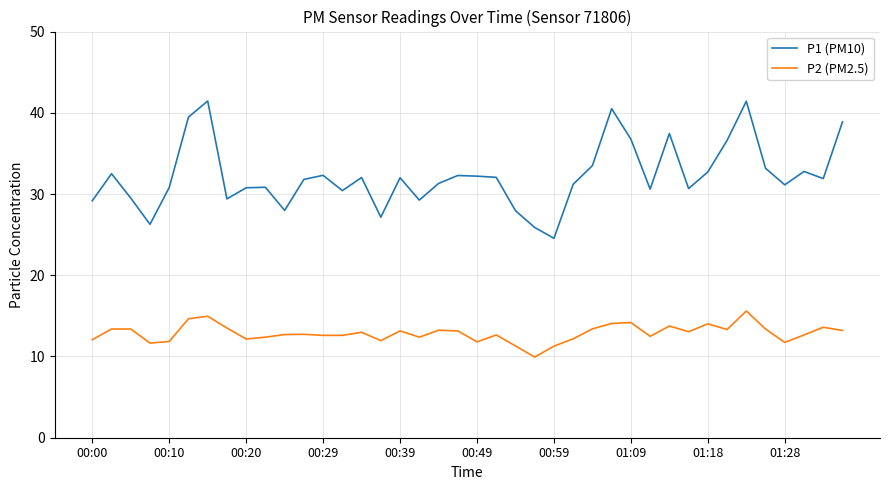

True or false: P1 (PM10) and P2 (PM2.5) cross at least once.

False